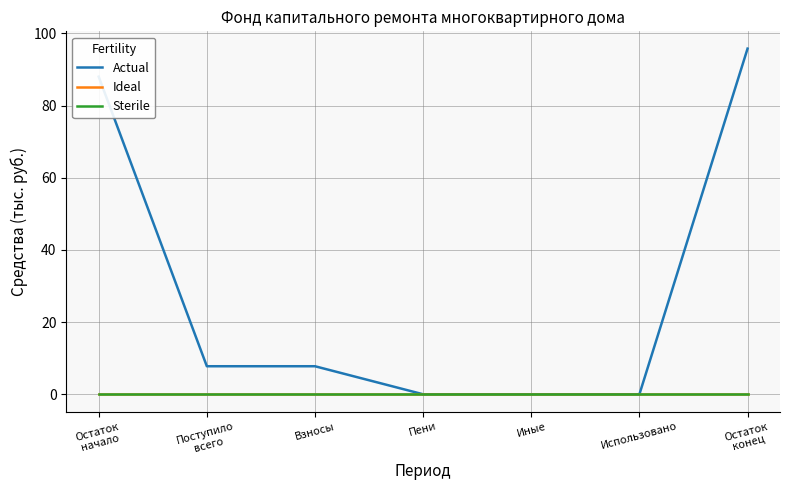

True or false: Sterile and Ideal intersect in this chart.

False